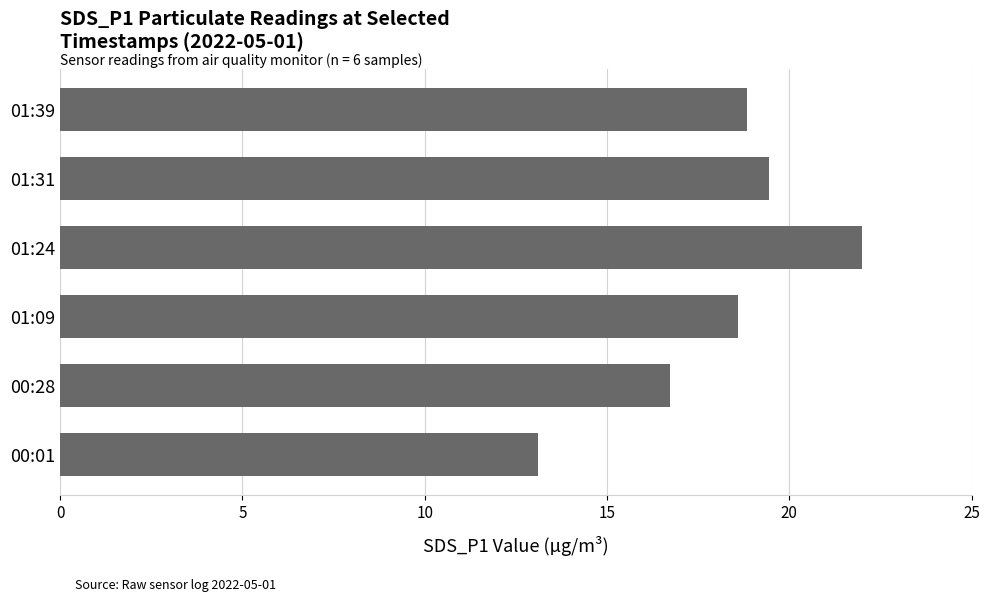

The chart shows a value of 18.8 at 01:39. True or false?

True